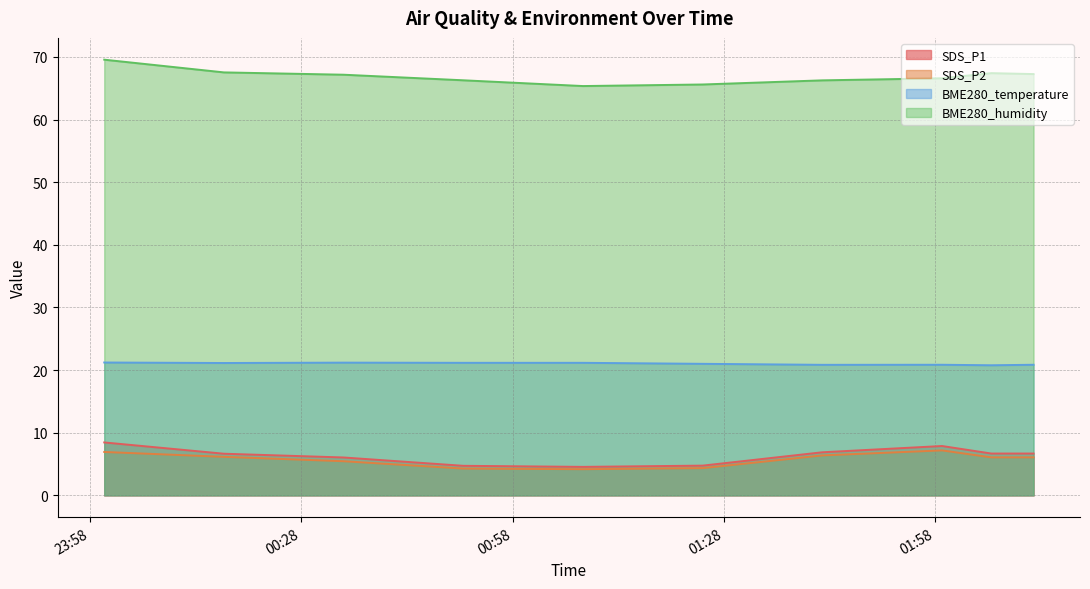

At which category does BME280_temperature reach its first local peak?

2022/08/20 00:34